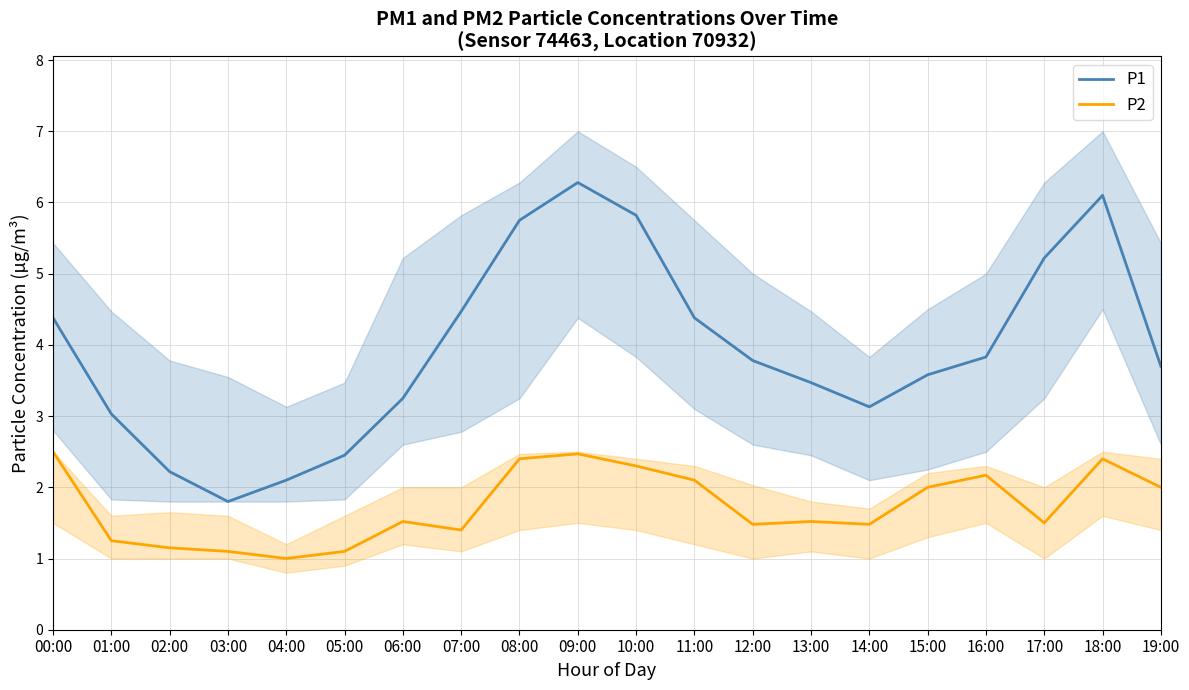

True or false: P2 and P1 cross at least once.

False